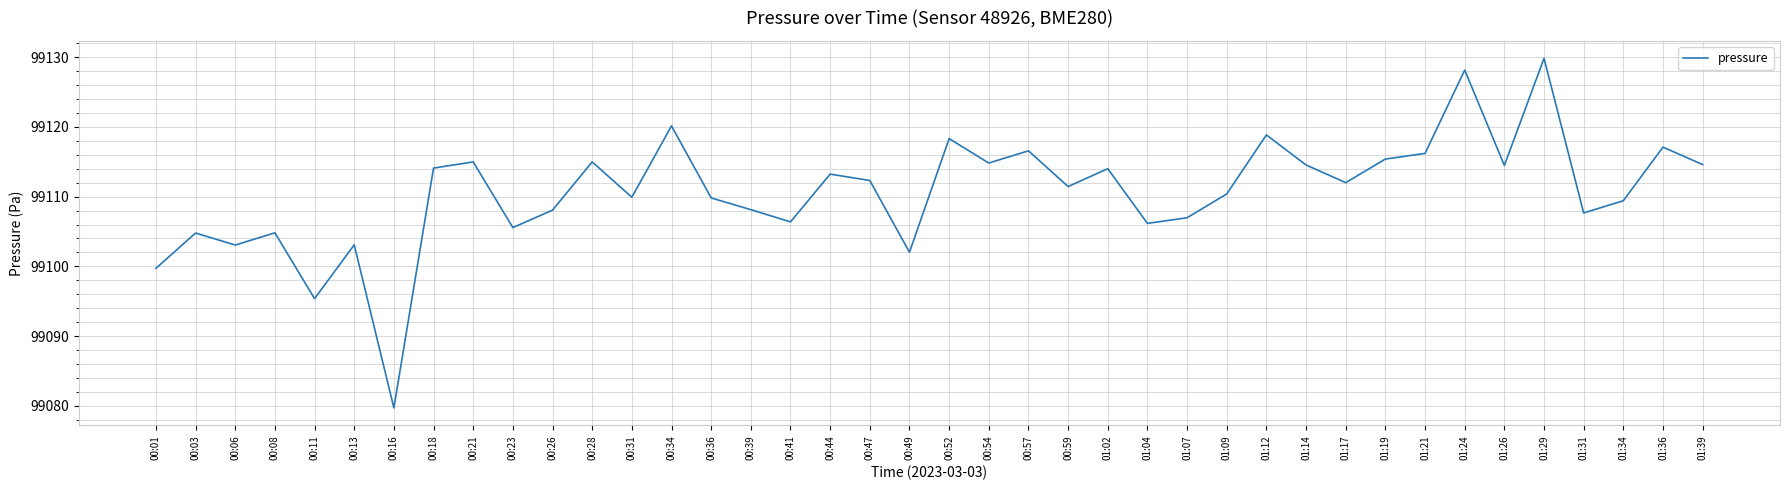

The value at 01:24 is 166394.9. True or false?

False